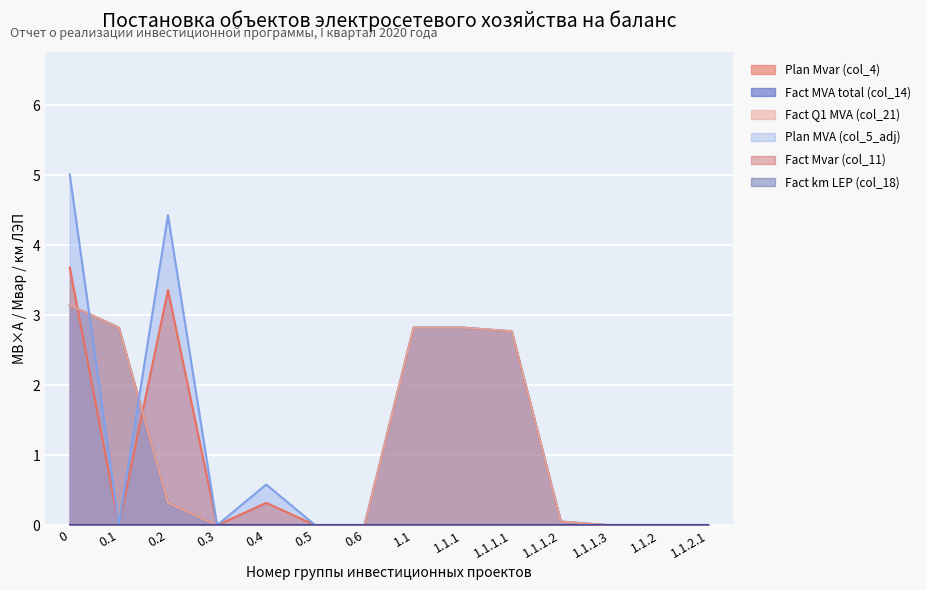

What value does the Fact MVА total (col_14) series have at 1.1.1.1?

2.8